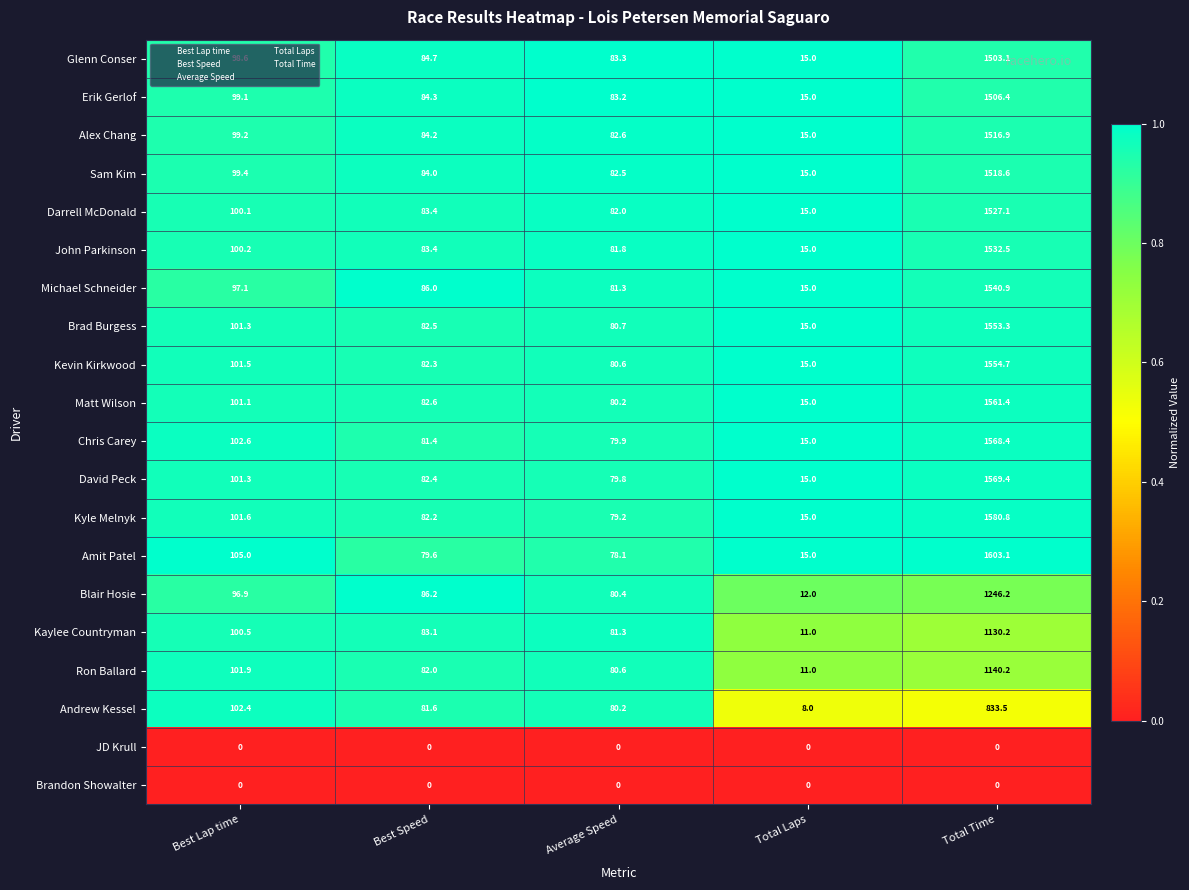

What is the difference between the maximum and minimum values in the John Parkinson series?

1517.5